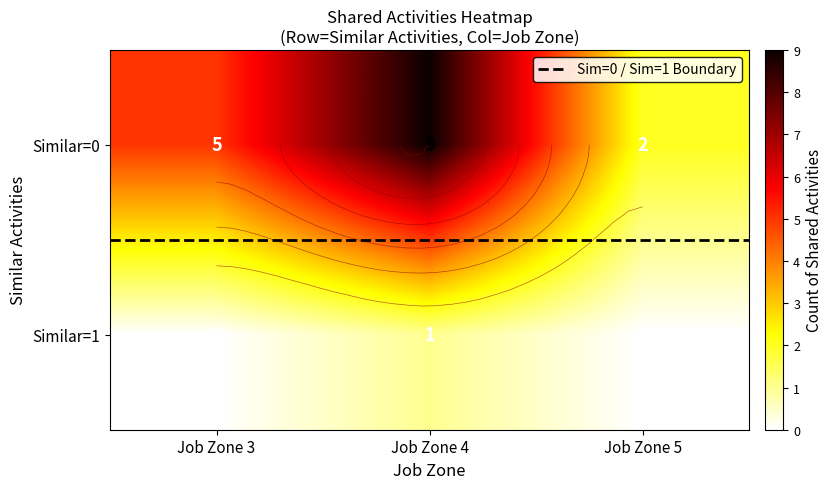

Which category has the lowest value across all series?

Job Zone 3